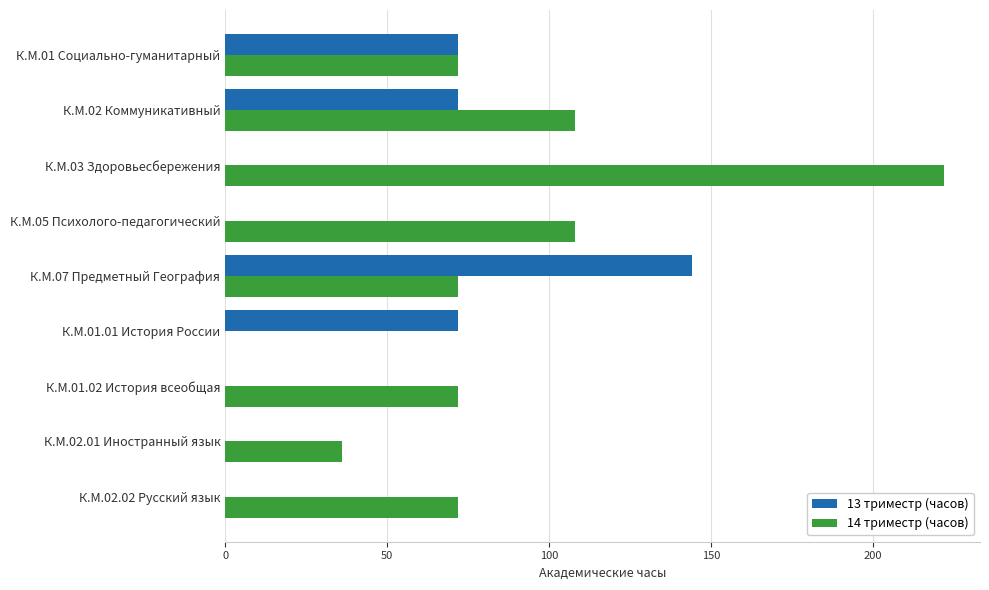

What is the sum of all 13 триместр (часов) values?

360